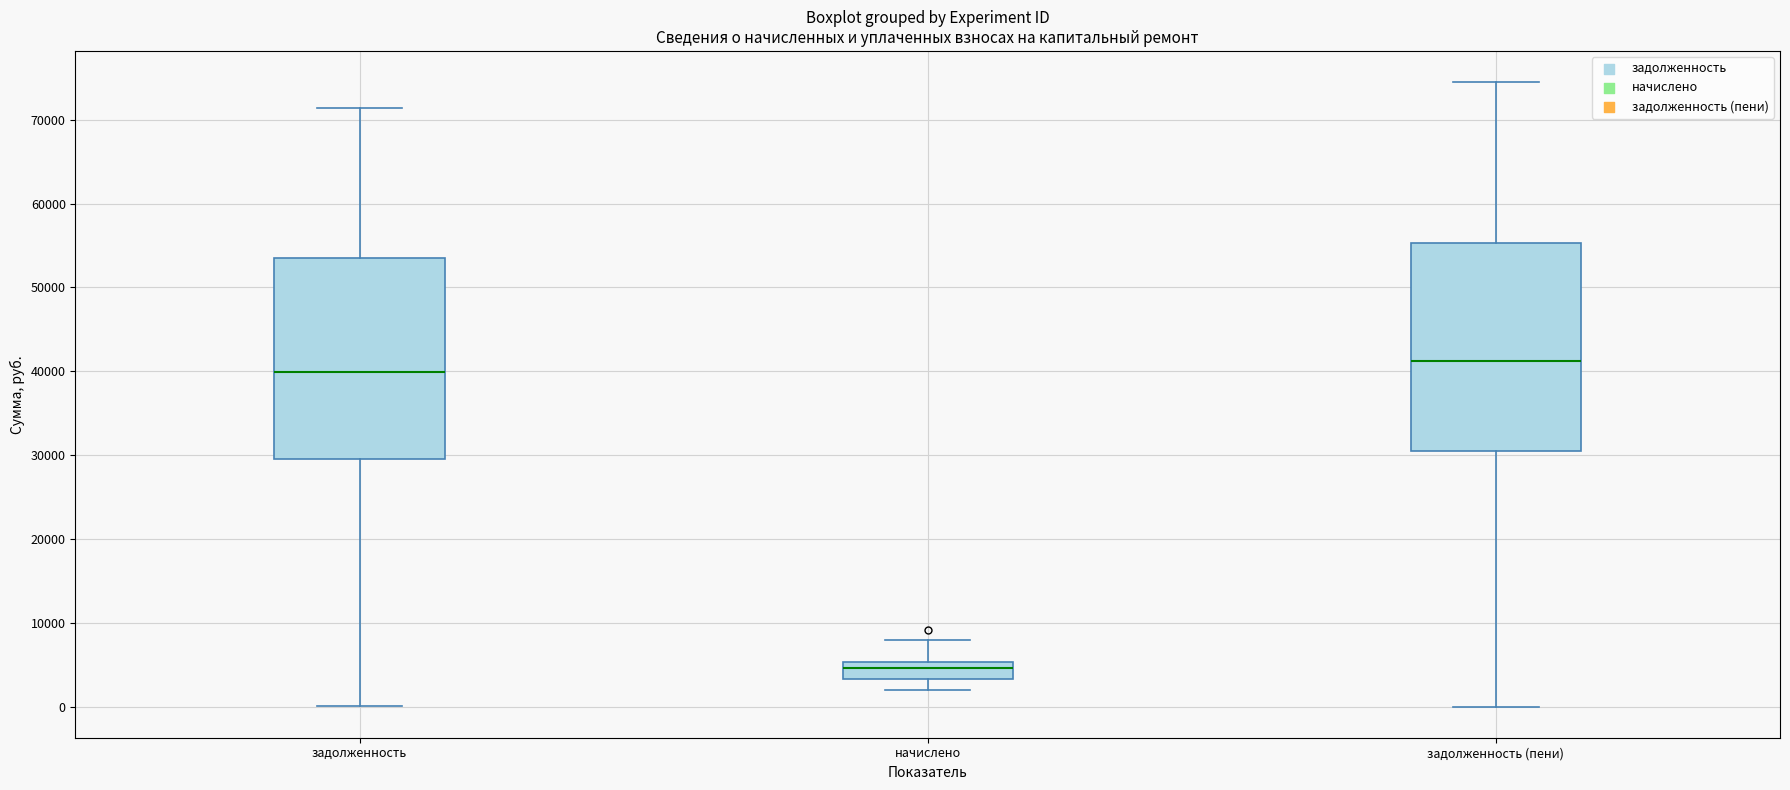

Reading left to right, transcribe this box plot: for each box, give where its median line is, the range the box spans, and where its two whiskers end, as read against the y-axis. The values are not printed on the chart, so give them approximately, as read against the axis.

задолженность: median 40000, box 30000 to 53000, whiskers 0 to 71000
начислено: median 5000 (just below the box's upper edge), box 3000 to 5000, whiskers 2000 to 8000
задолженность (пени): median 41000, box 31000 to 55000, whiskers 0 to 74000